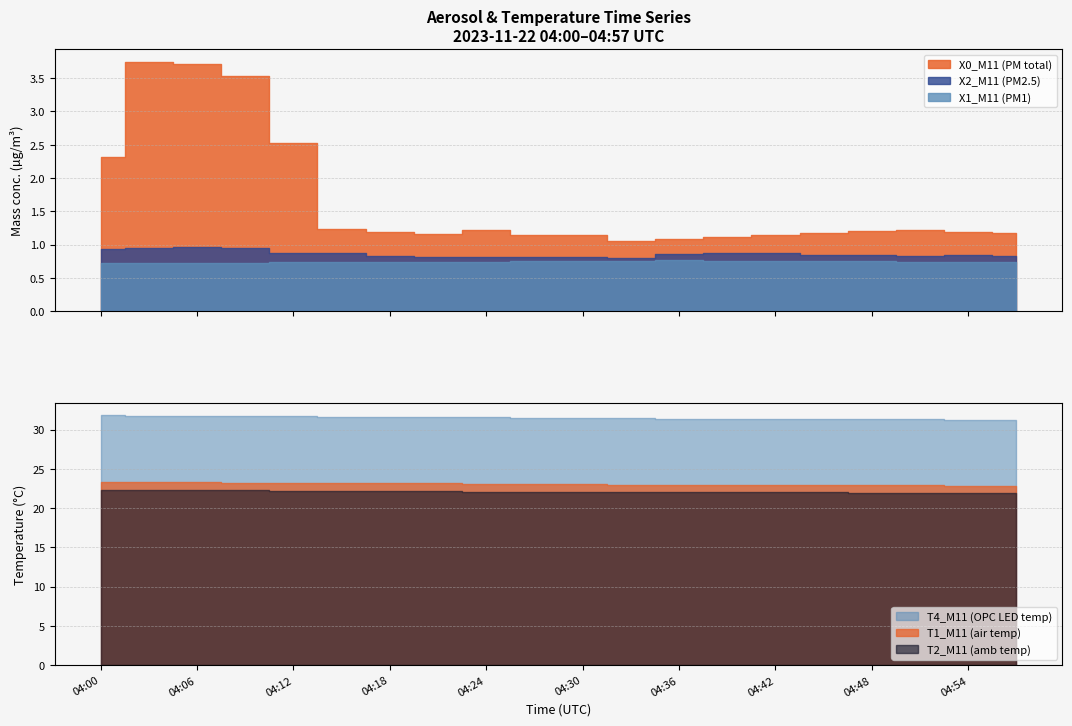

Reading right to left, list all the values displayed in this chart.

X0_M11 (PM total): 04:57=1.2	04:54=1.2	04:51=1.2	04:48=1.2	04:45=1.2	04:42=1.1	04:39=1.1	04:36=1.1	04:33=1.1	04:30=1.1	04:27=1.1	04:24=1.2	04:21=1.2	04:18=1.2	04:15=1.2	04:12=2.5	04:09=3.5	04:06=3.7	04:03=3.8	04:00=2.3
X2_M11 (PM2.5): 04:57=0.8	04:54=0.8	04:51=0.8	04:48=0.8	04:45=0.8	04:42=0.9	04:39=0.9	04:36=0.9	04:33=0.8	04:30=0.8	04:27=0.8	04:24=0.8	04:21=0.8	04:18=0.8	04:15=0.9	04:12=0.9	04:09=0.9	04:06=1.0	04:03=0.9	04:00=0.9
X1_M11 (PM1): 04:57=0.7	04:54=0.7	04:51=0.7	04:48=0.8	04:45=0.8	04:42=0.8	04:39=0.8	04:36=0.8	04:33=0.8	04:30=0.8	04:27=0.8	04:24=0.7	04:21=0.7	04:18=0.7	04:15=0.7	04:12=0.7	04:09=0.7	04:06=0.7	04:03=0.7	04:00=0.7
T1_M11 (air temp): 04:57=22.8	04:54=22.8	04:51=22.9	04:48=22.9	04:45=22.9	04:42=23.0	04:39=23.0	04:36=23.0	04:33=23.0	04:30=23.1	04:27=23.1	04:24=23.1	04:21=23.2	04:18=23.2	04:15=23.2	04:12=23.2	04:09=23.2	04:06=23.3	04:03=23.3	04:00=23.3
T2_M11 (amb temp): 04:57=21.9	04:54=21.9	04:51=21.9	04:48=21.9	04:45=22.0	04:42=22.0	04:39=22.1	04:36=22.1	04:33=22.1	04:30=22.0	04:27=22.0	04:24=22.1	04:21=22.2	04:18=22.2	04:15=22.2	04:12=22.2	04:09=22.3	04:06=22.3	04:03=22.3	04:00=22.3
T4_M11 (OPC LED temp): 04:57=31.2	04:54=31.2	04:51=31.3	04:48=31.3	04:45=31.3	04:42=31.4	04:39=31.4	04:36=31.4	04:33=31.5	04:30=31.5	04:27=31.5	04:24=31.6	04:21=31.6	04:18=31.6	04:15=31.6	04:12=31.7	04:09=31.7	04:06=31.7	04:03=31.7	04:00=31.8